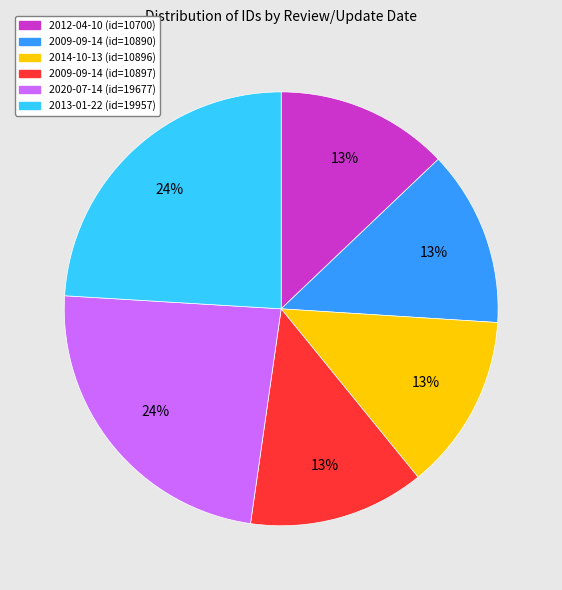

Count the number of slices in the pie.

6